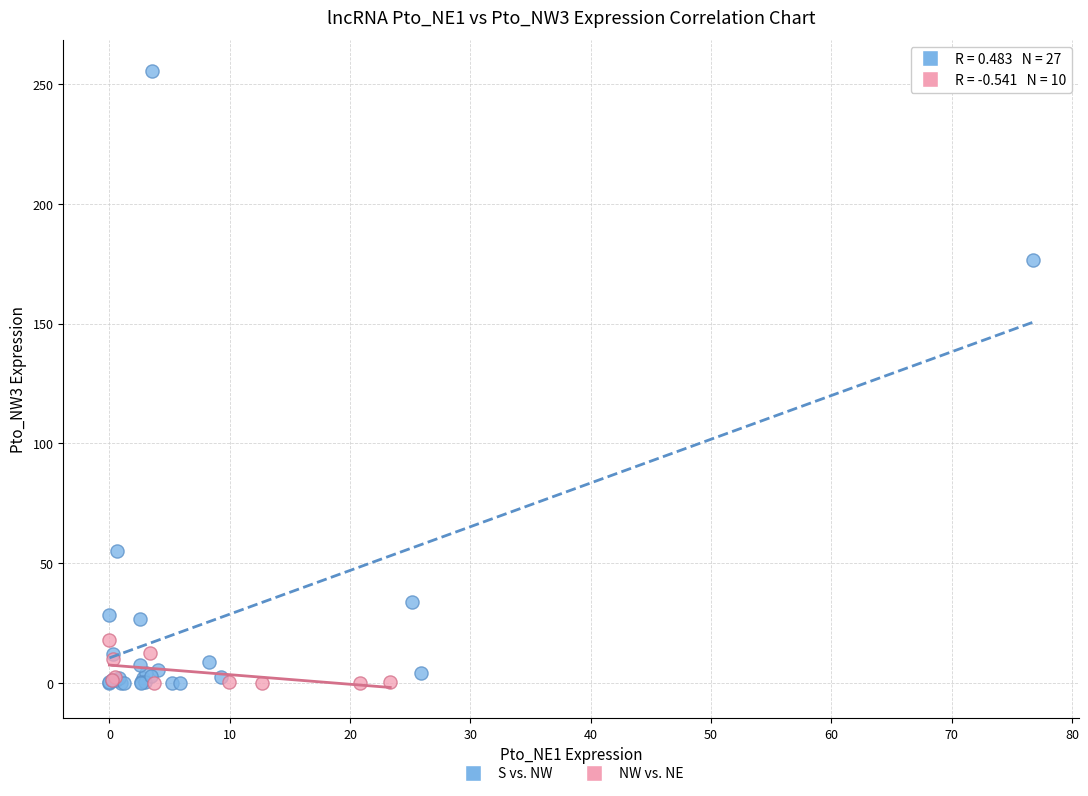

Which series has the widest spread of Y values?

S vs. NW